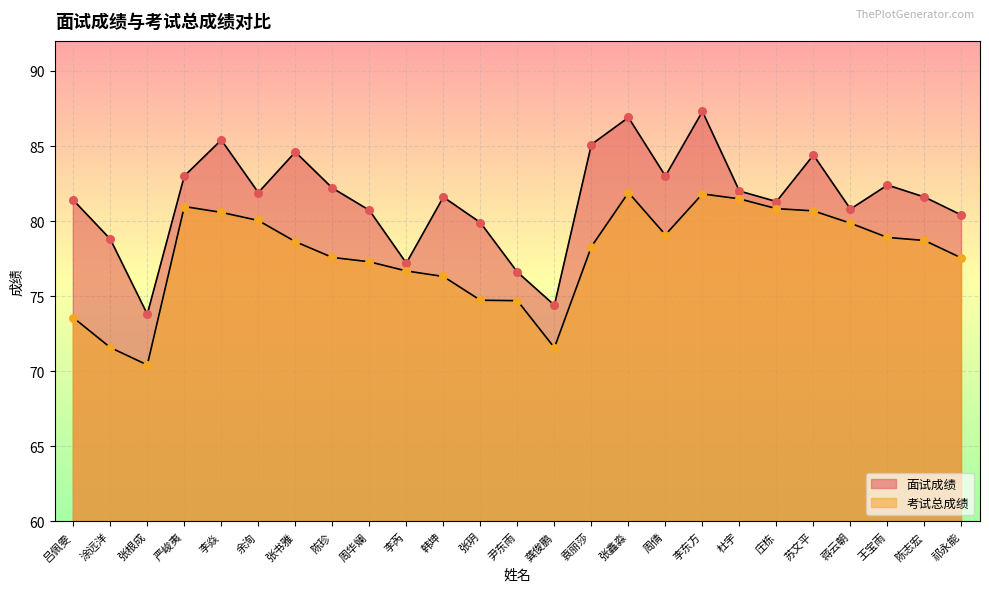

Which series has the largest total across all categories?

面试成绩